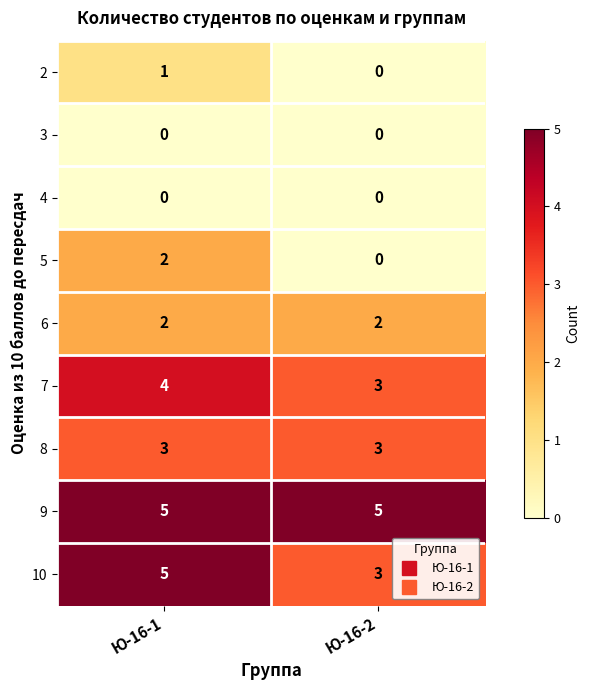

What is the spread (max minus min) of values at Ю-16-1?

5